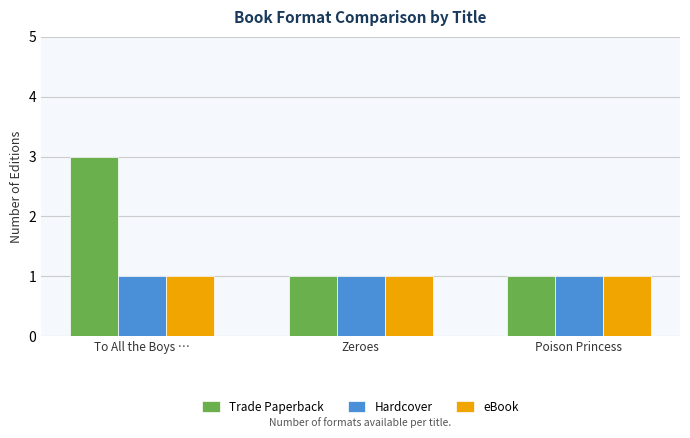

True or false: Hardcover has a value of 2 at To All the Boys ….

False